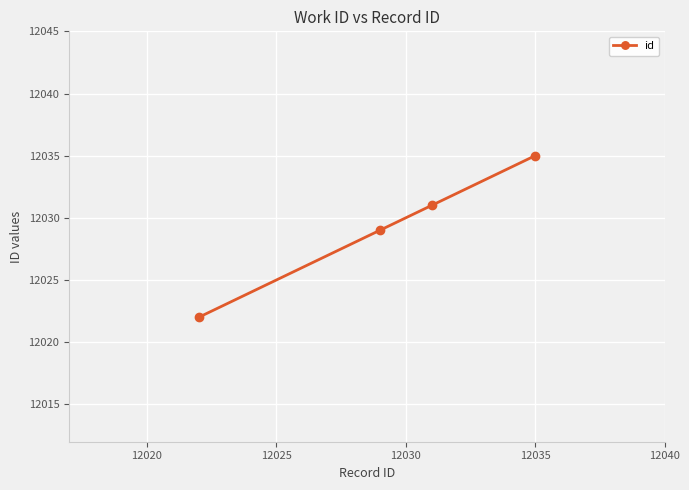

How many lines are shown in the chart?

1